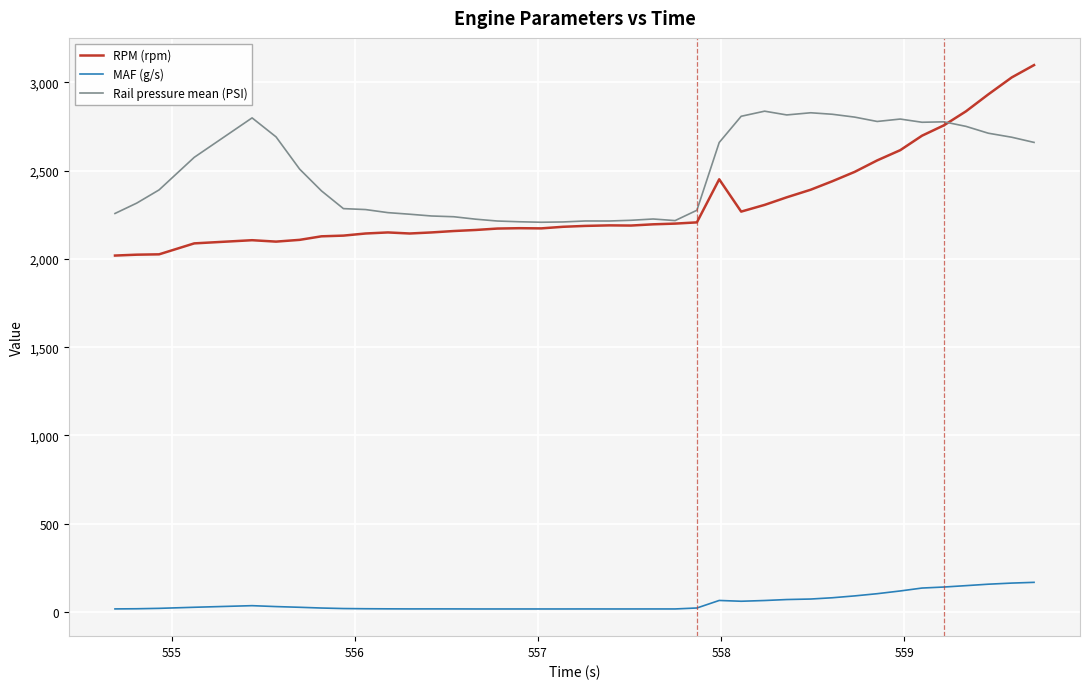

True or false: MAF (g/s) and RPM (rpm) cross at least once.

False